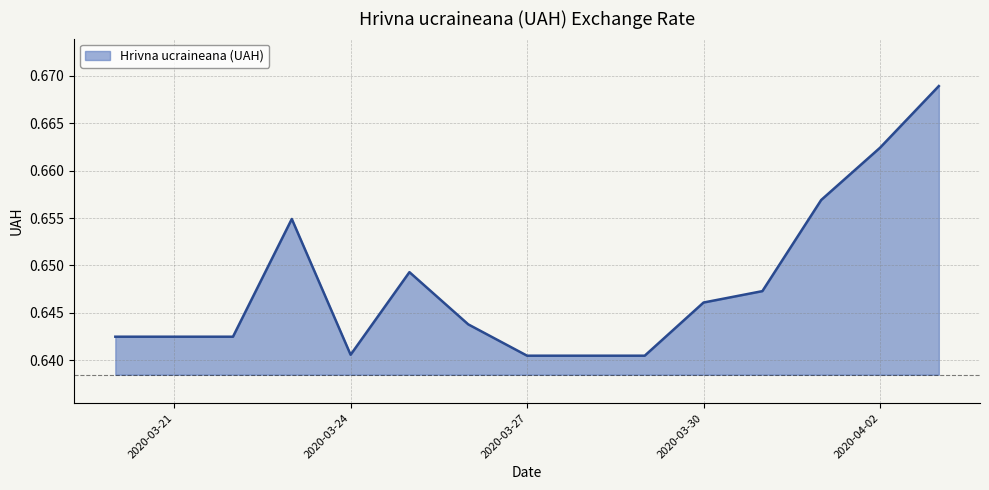

Count the number of data series in this chart.

1